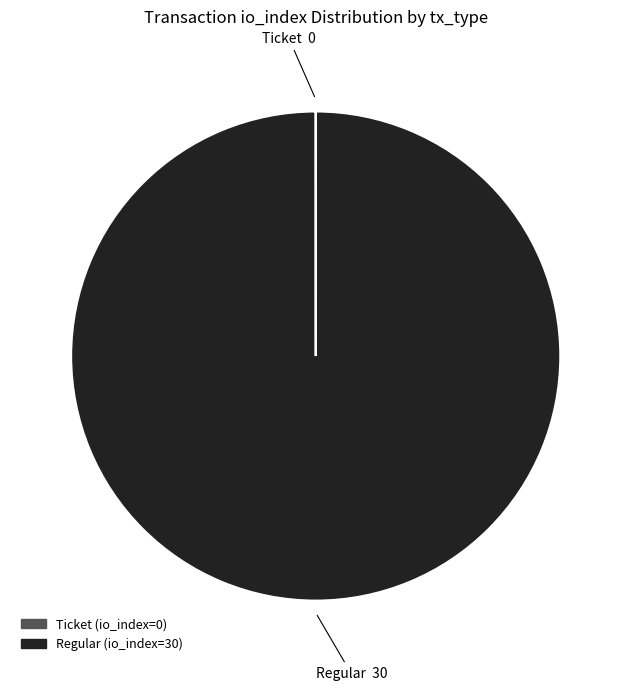

What is the largest slice in the pie chart?

Regular (io_index=30)